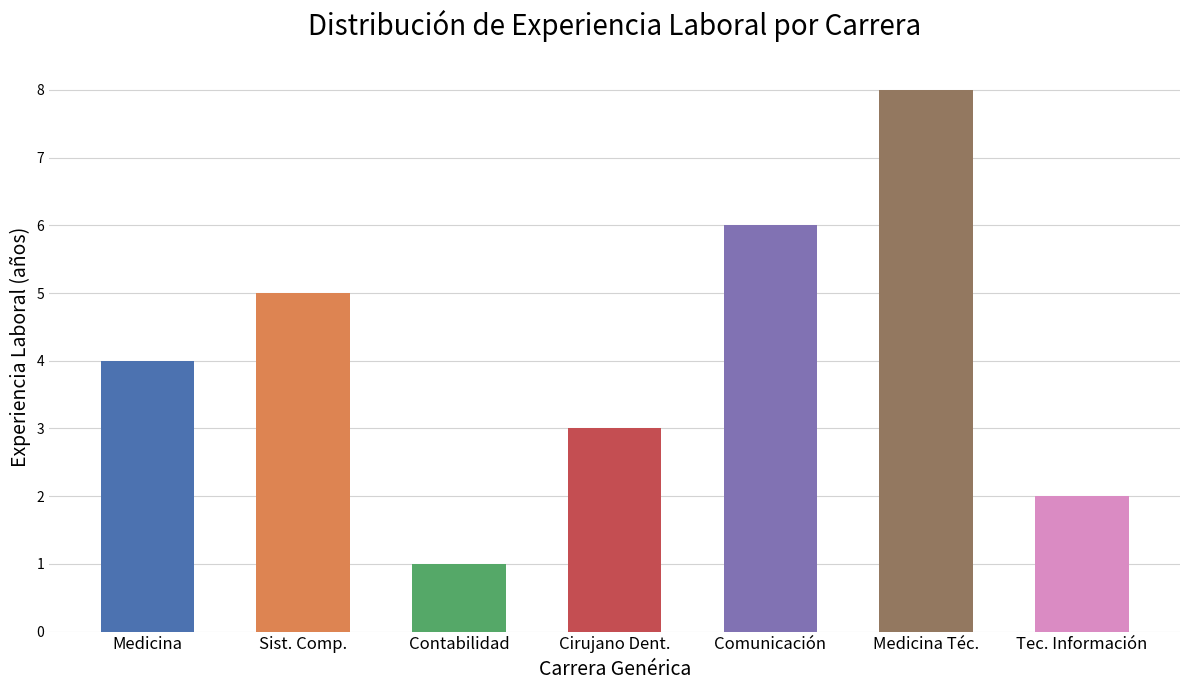

The chart shows a value of 4 at Medicina. True or false?

True